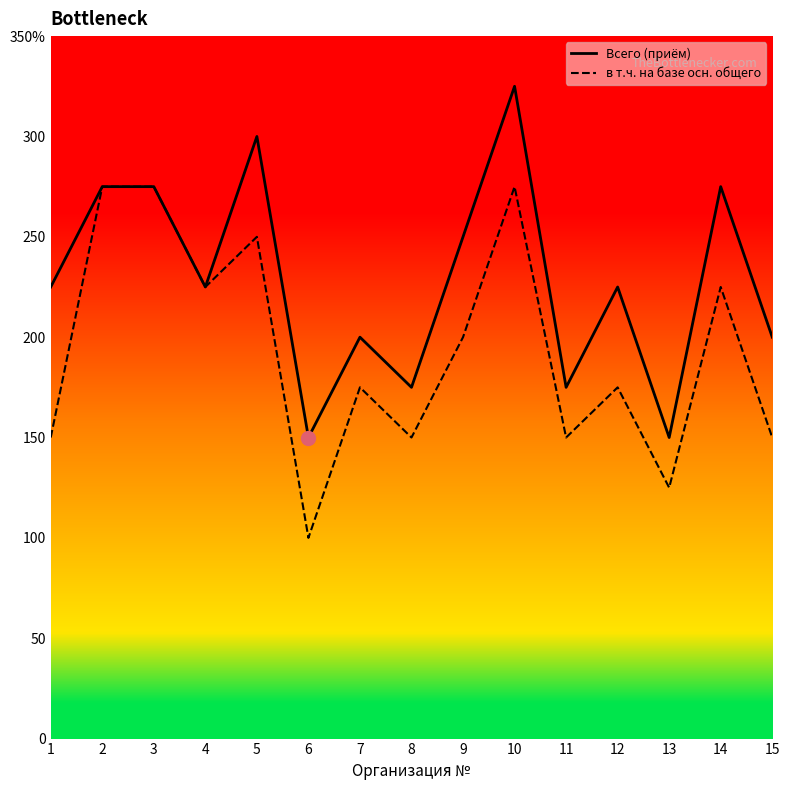

Is this an area chart (filled region under the line)?

No